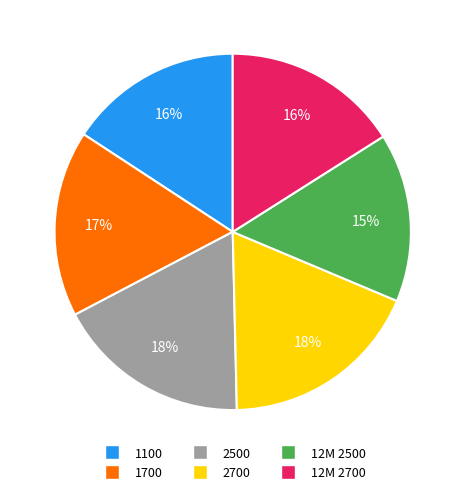

The 2500 slice represents 11% of the pie. True or false?

False